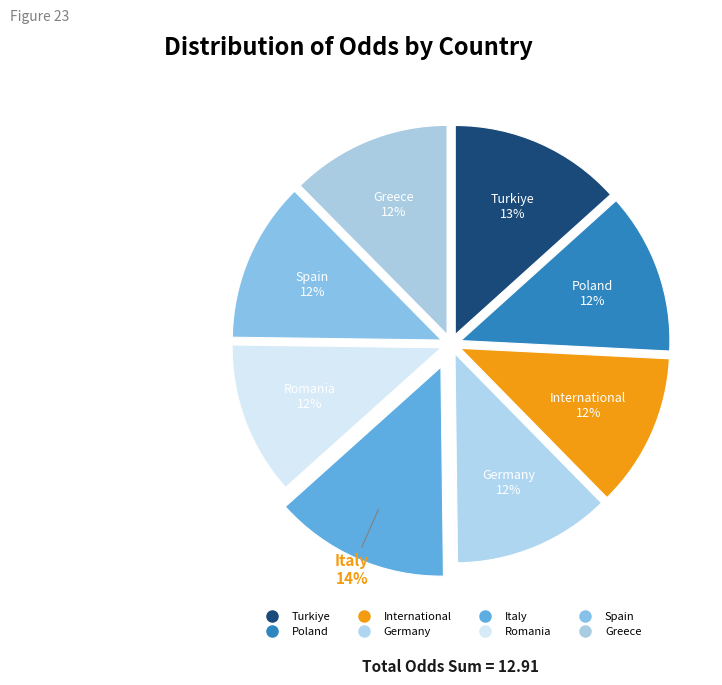

How many segments does this pie chart have?

8